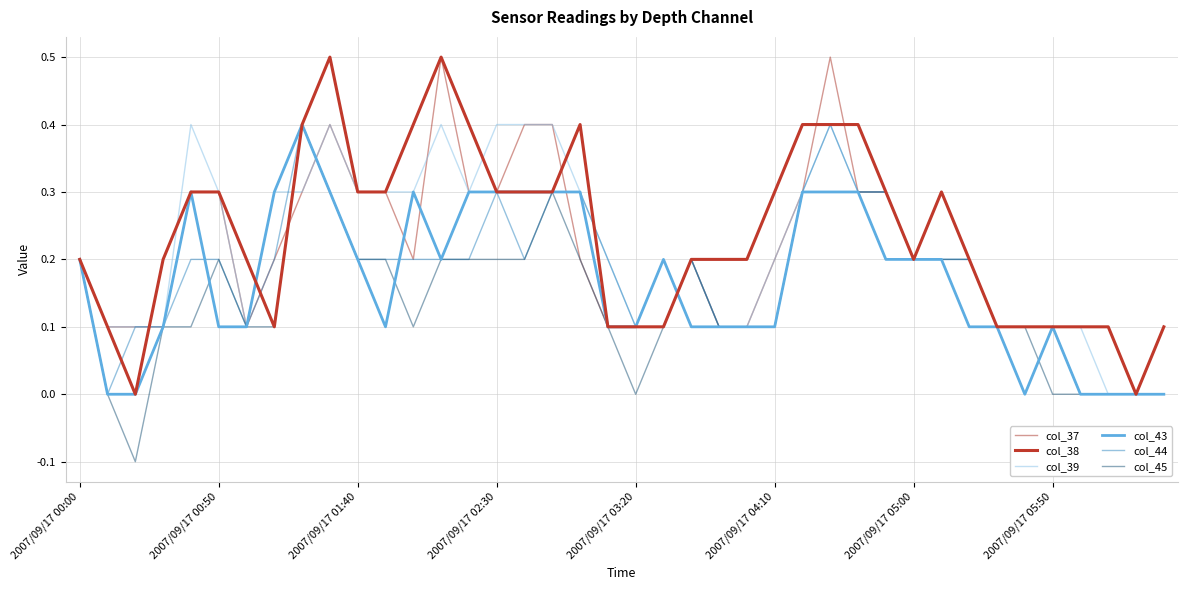

How many col_39 values are between 0 and 1?

40